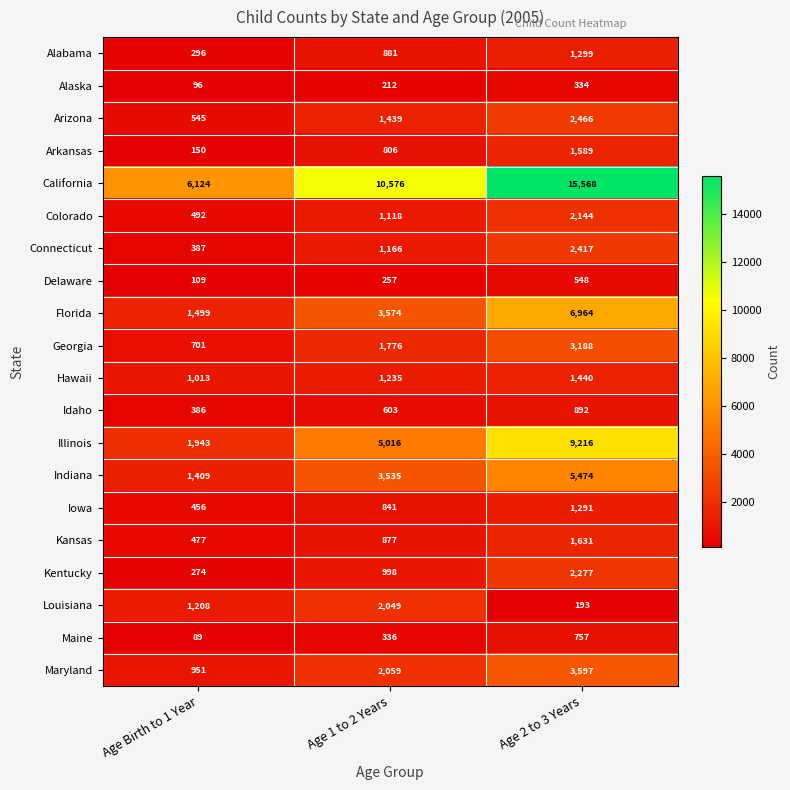

List the series in order of their peak value, lowest first.

Alaska, Delaware, Maine, Idaho, Iowa, Alabama, Hawaii, Arkansas, Kansas, Louisiana, Colorado, Kentucky, Connecticut, Arizona, Georgia, Maryland, Indiana, Florida, Illinois, California